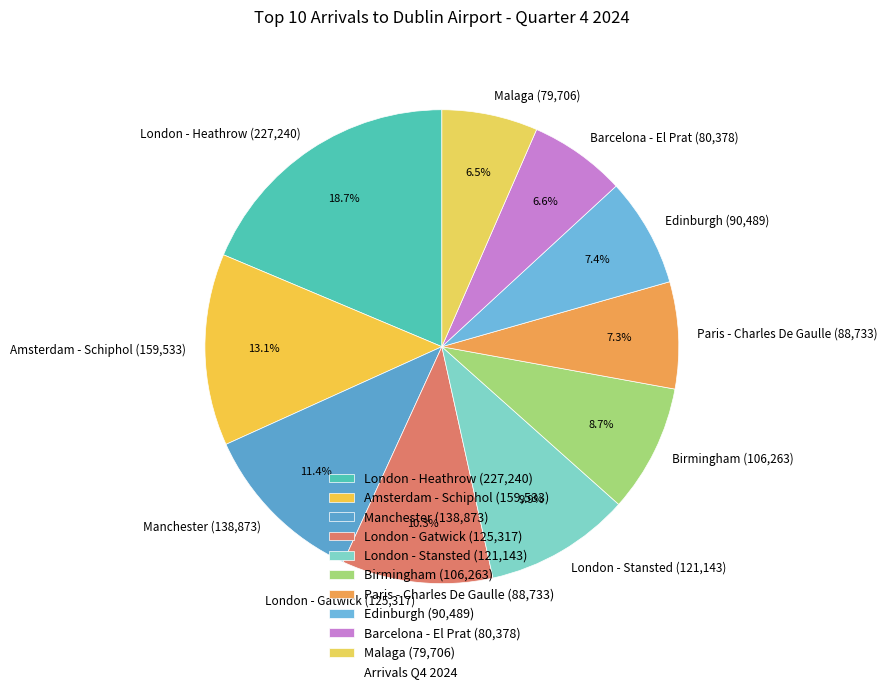

To the nearest percent, what is the difference between the Manchester and Edinburgh slice percentages?

4%